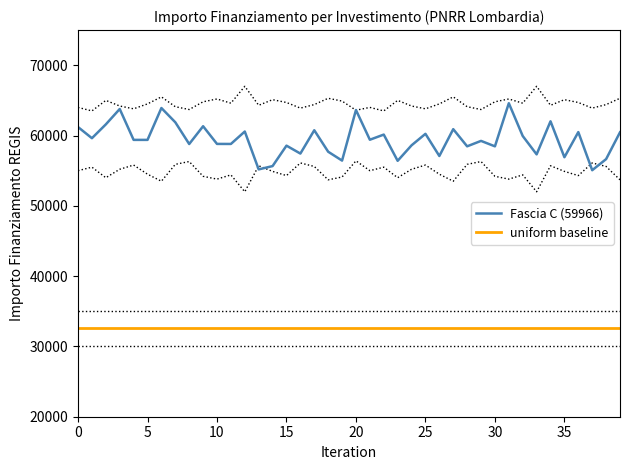

True or false: uniform baseline and Fascia C (59966) intersect in this chart.

False